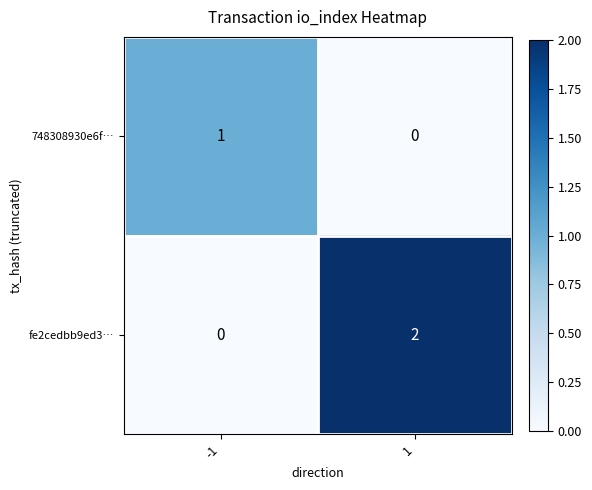

Which series has the widest spread of values?

fe2cedbb9ed3…